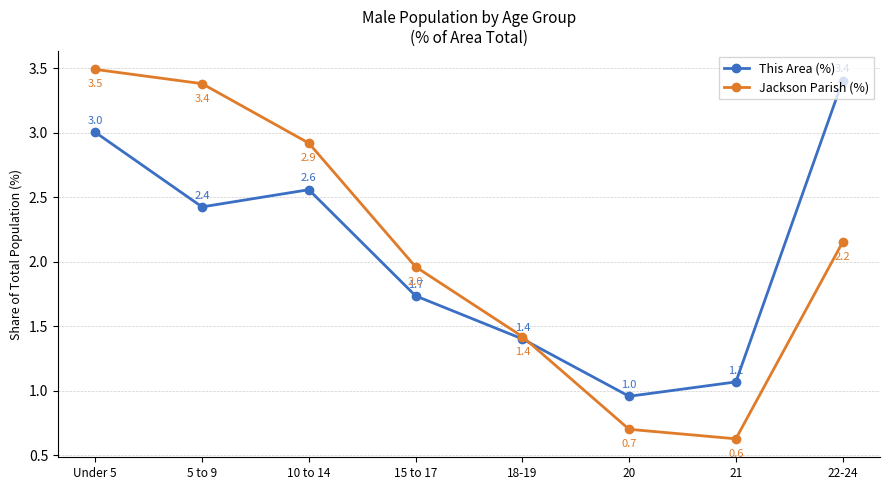

What is the sum of the Jackson Parish (%) values at 15 to 17 and 20?

2.7